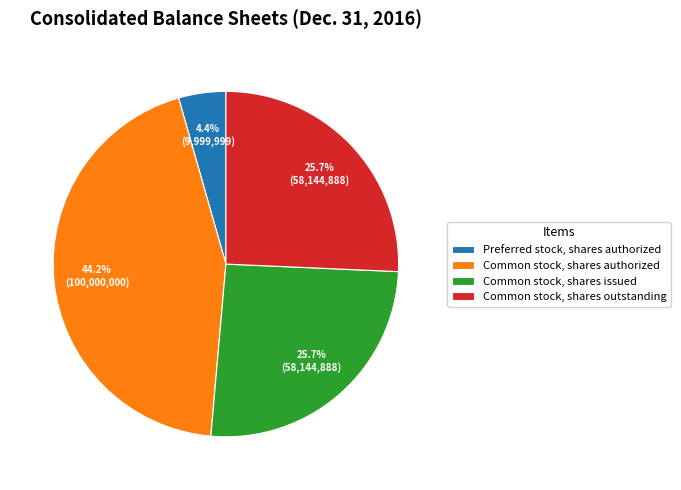

Does any single category account for the majority?

No